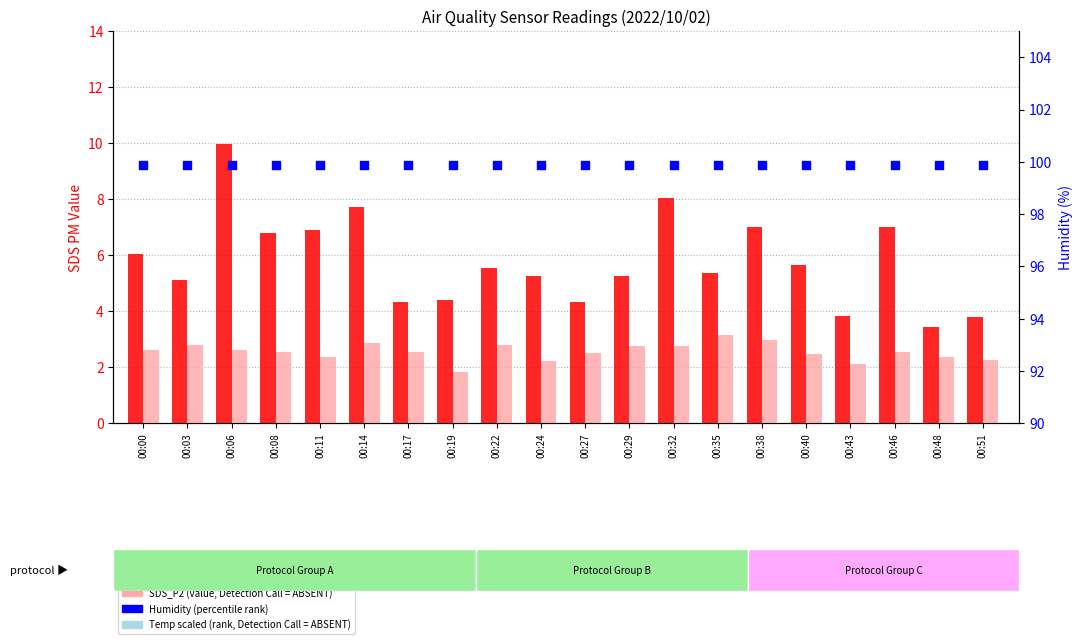

Which series contains the highest Y value?

Humidity